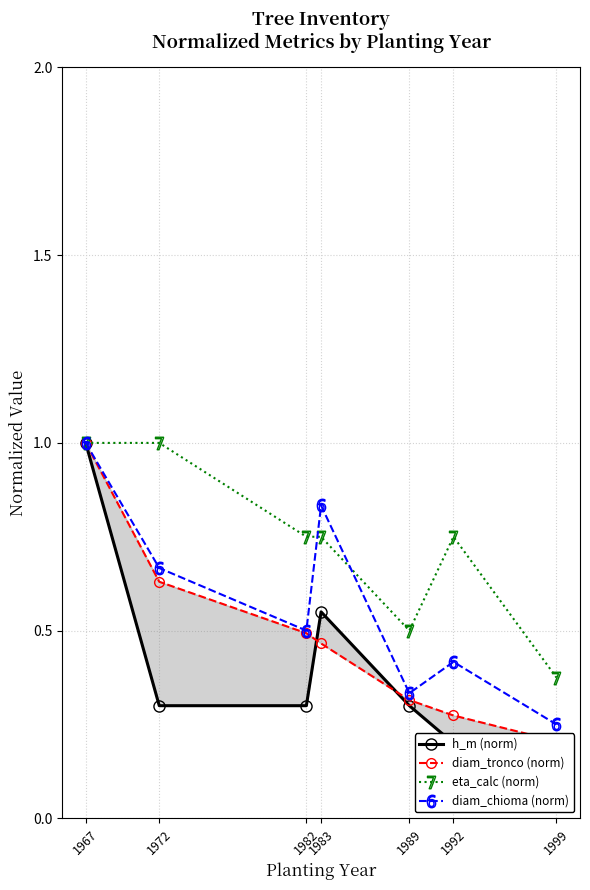

Reading left to right, what are all the values shown in this chart?

h_m (norm): 1.0	0.3	0.3	0.6	0.3	0.2	0.2
diam_tronco (norm): 1.0	0.6	0.5	0.5	0.3	0.3	0.2
eta_calc (norm): 1.0	1.0	0.8	0.8	0.5	0.8	0.4
diam_chioma (norm): 1.0	0.7	0.5	0.8	0.3	0.4	0.2